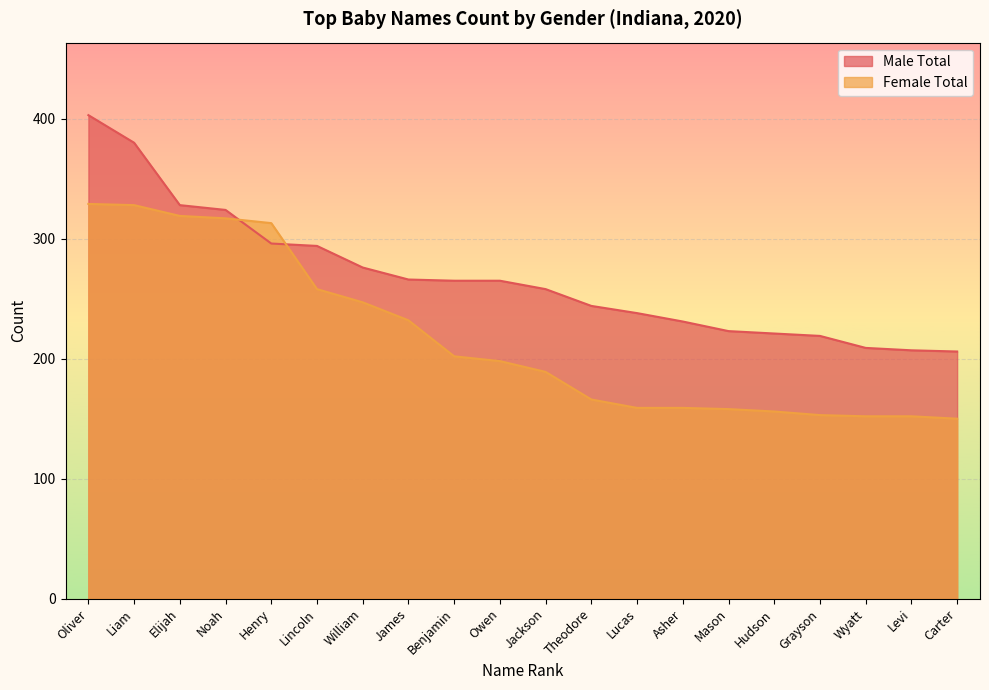

Rank the series at Henry from highest to lowest value.

Female Total, Male Total